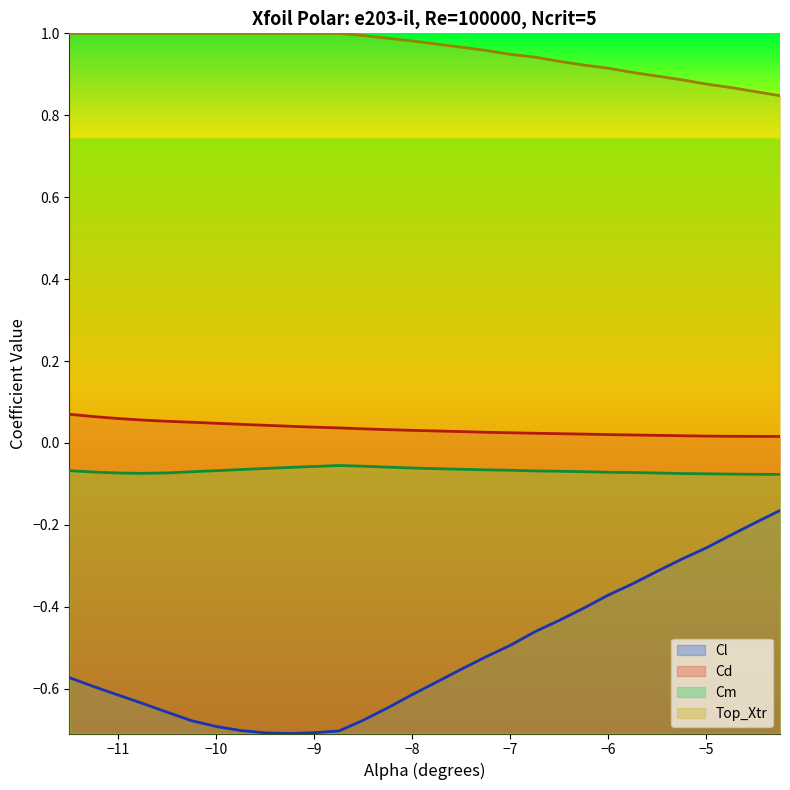

How many distinct data groups are displayed?

4